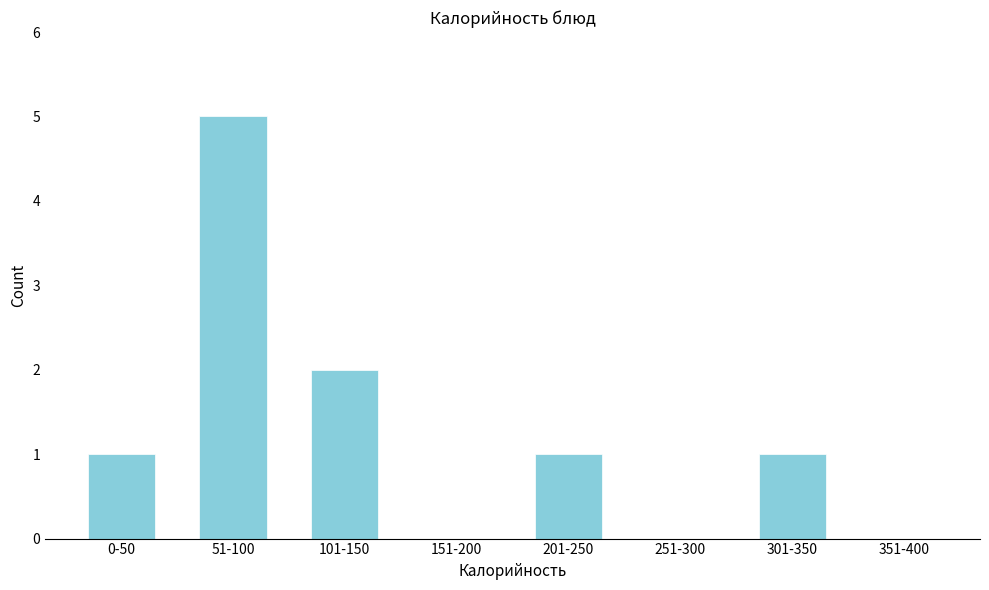

Reading right to left, list all the values displayed in this chart.

351-400=0	301-350=1	251-300=0	201-250=1	151-200=0	101-150=2	51-100=5	0-50=1